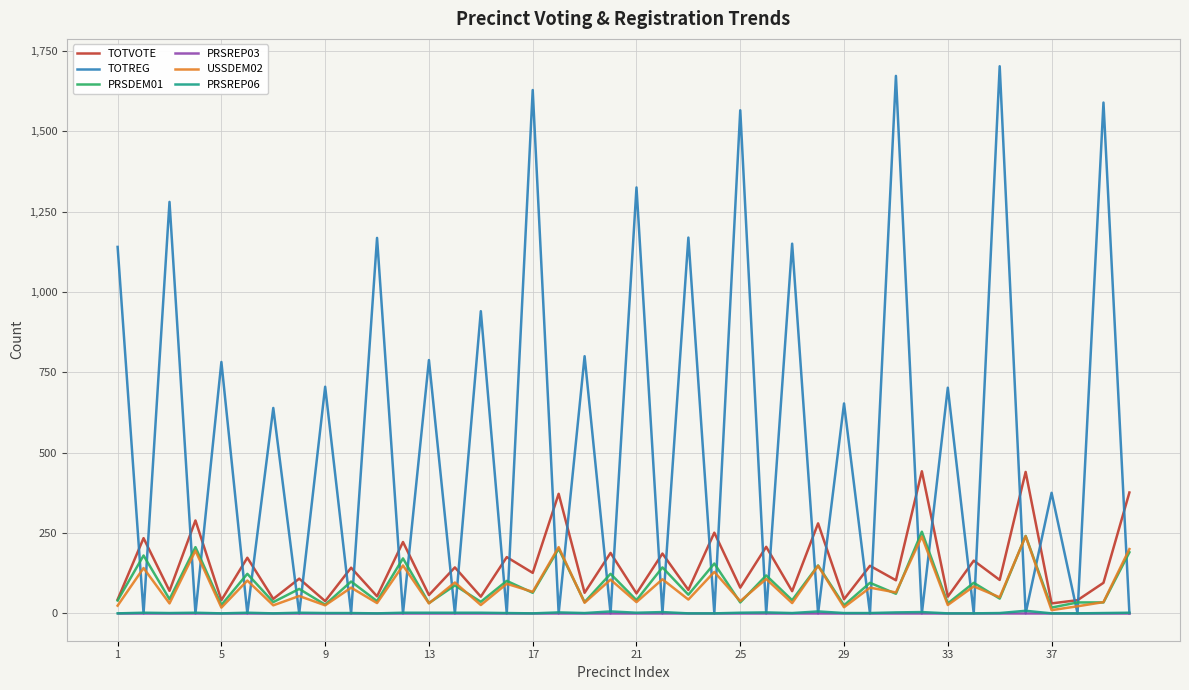

How many lines are shown in the chart?

6